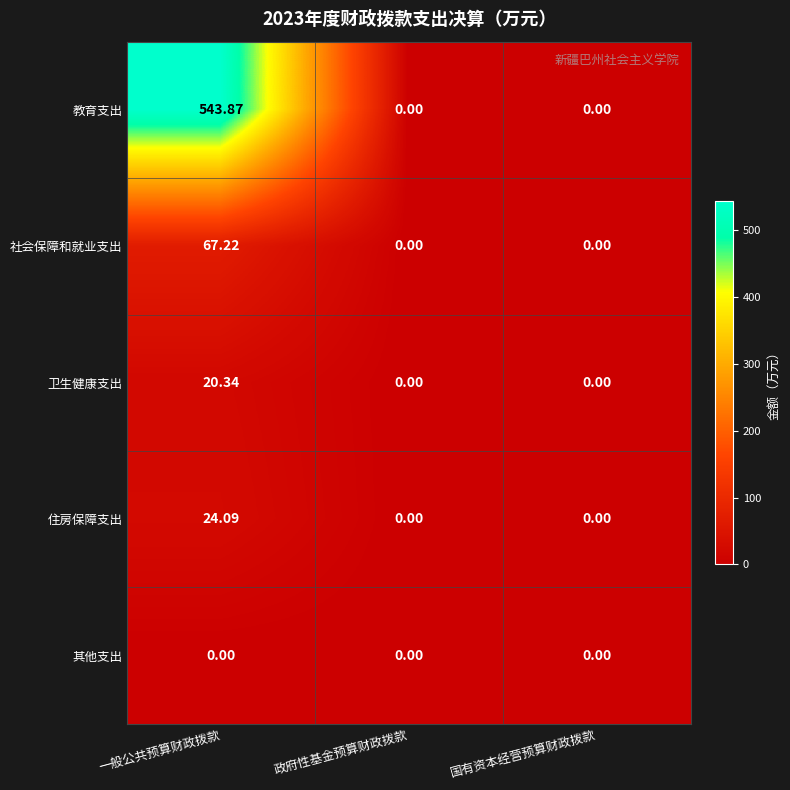

Which series has the largest total across all categories?

教育支出